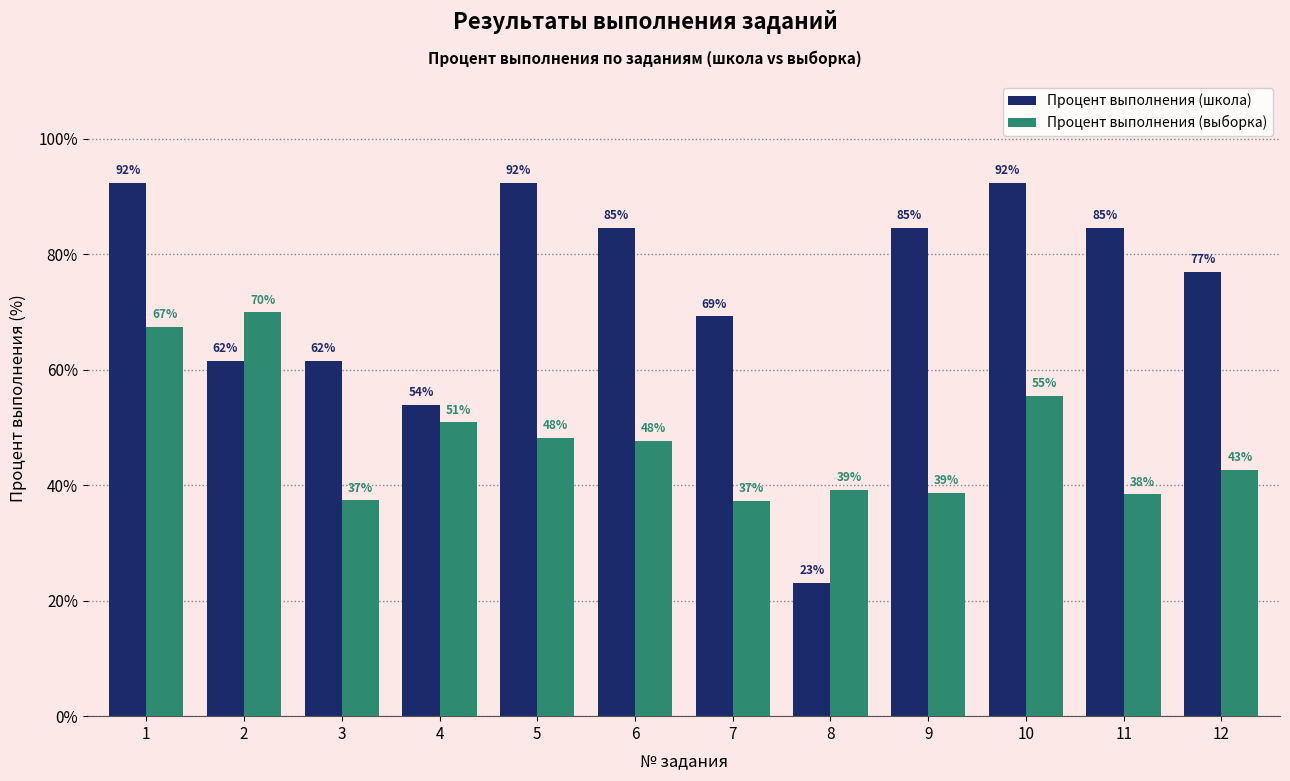

Which category has the lowest value across all series?

8